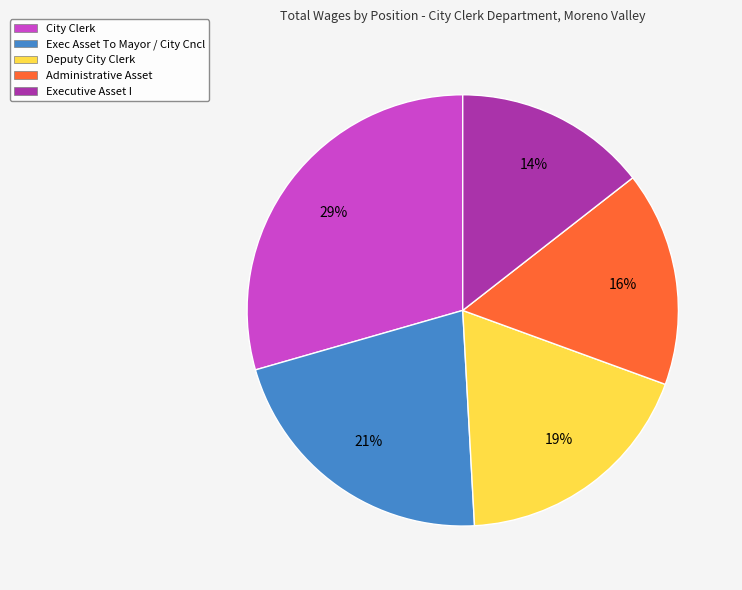

To the nearest percent, what portion does City Clerk represent?

29%